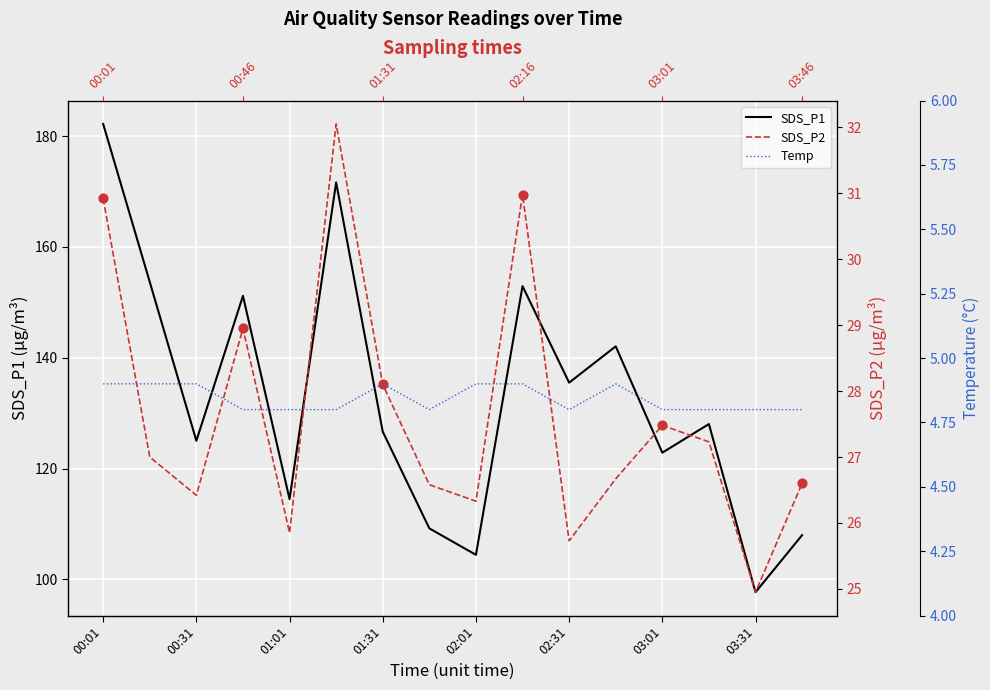

What are all the series names shown in the legend?

SDS_P1, SDS_P2, Temp